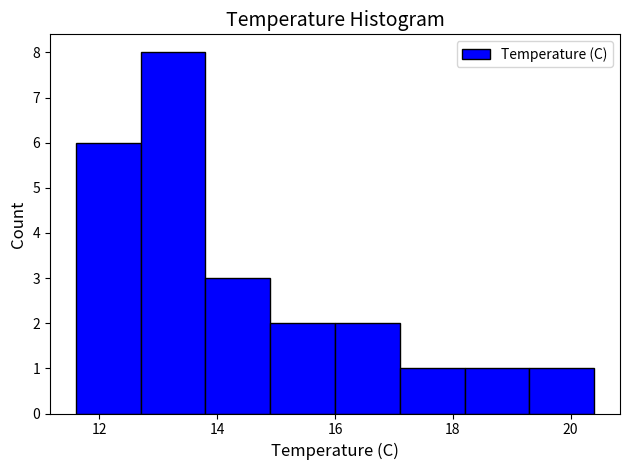

Reading left to right, transcribe this chart: for each bar, give the range it covers on the x-axis and its height. Neither the bar edges nor the heights are printed on the chart, so give them approximately, as read against the axes.

11.6 to 12.7: 6
12.7 to 13.8: 8
13.8 to 14.9: 3
14.9 to 16.0: 2
16.0 to 17.1: 2
17.1 to 18.2: 1
18.2 to 19.3: 1
19.3 to 20.4: 1